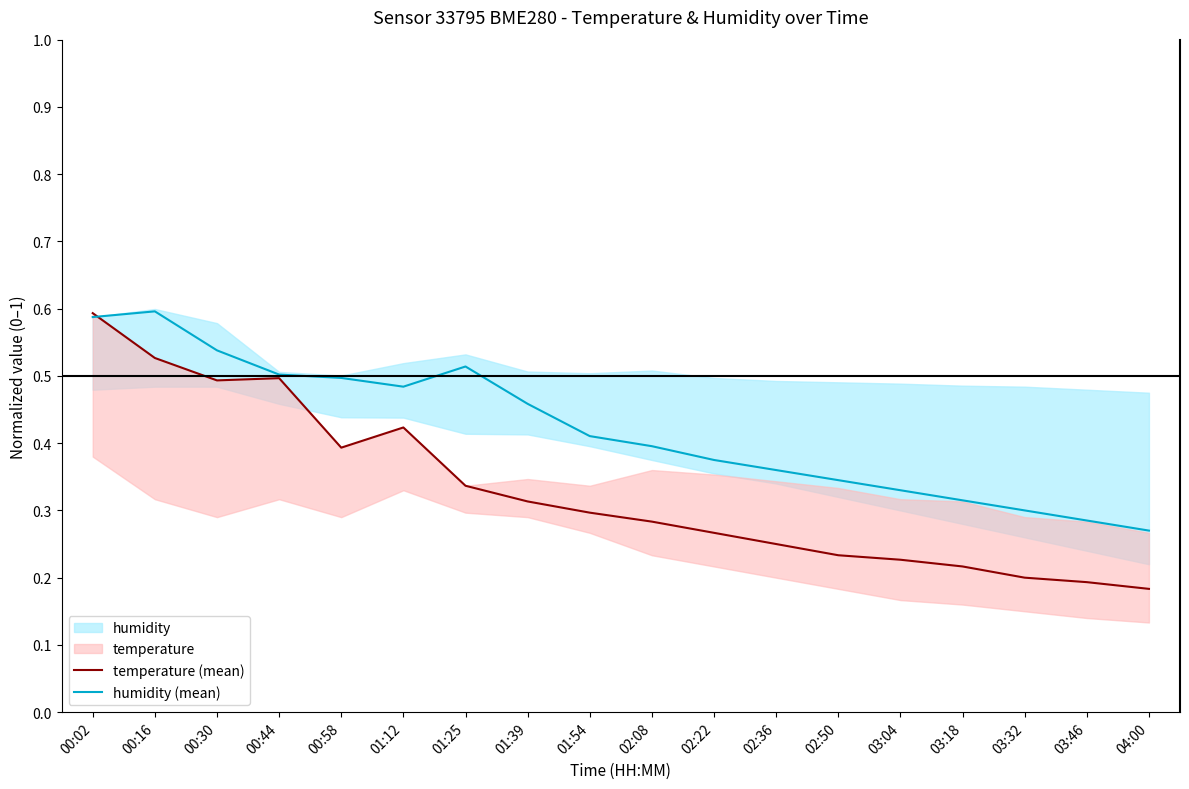

What is the value of the humidity (mean) point at the 12th from the left?

0.4